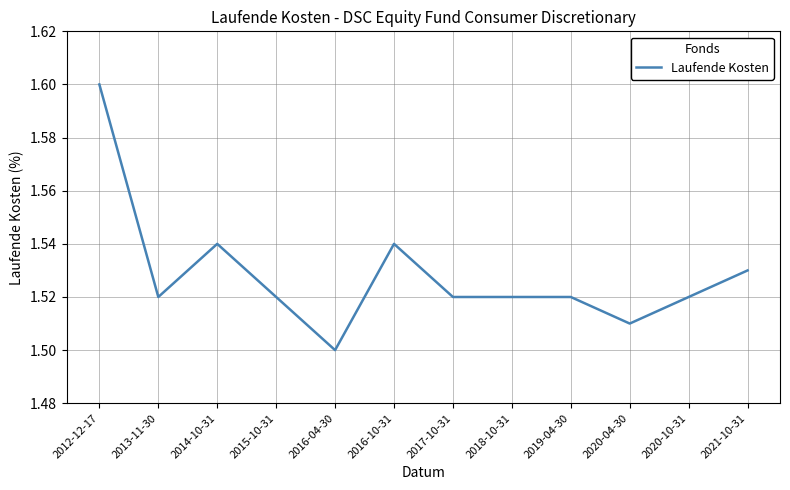

Which category has the lowest value across all series?

2016-04-30